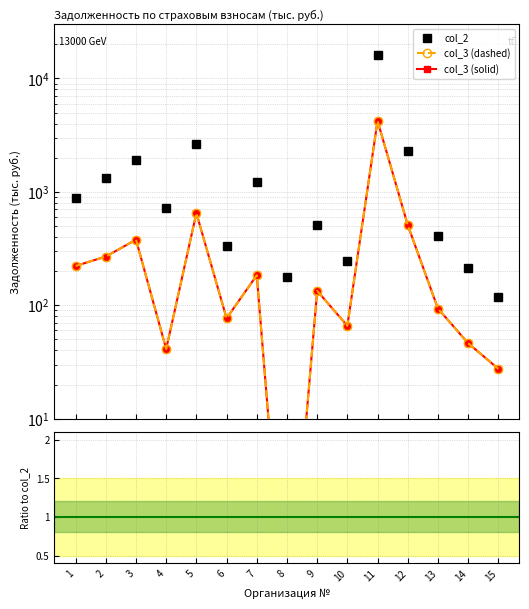

Is it true that col_3 equals 183.8 at 7?

True